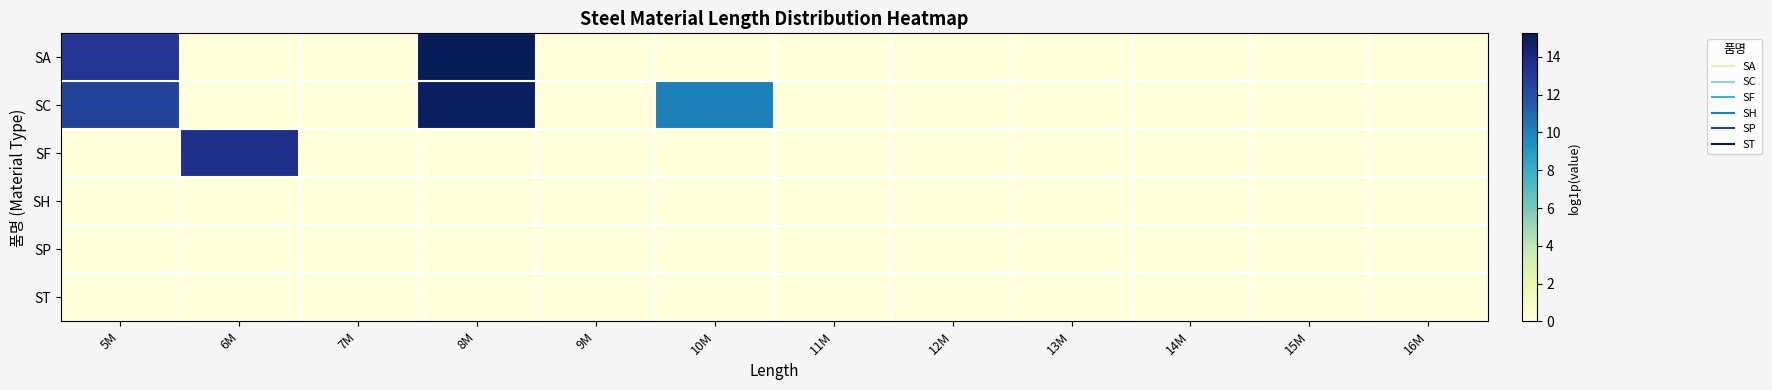

What is the maximum value shown in the chart?

15.2